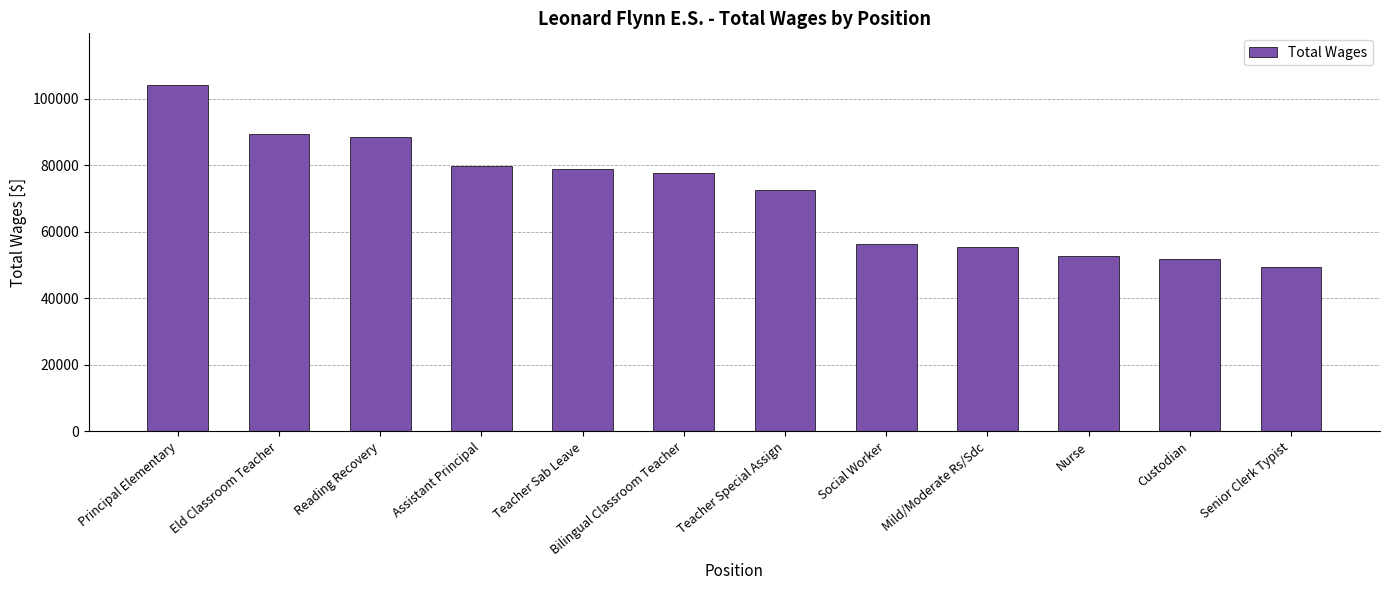

What is the change in value from Nurse to Senior Clerk Typist?

-3411